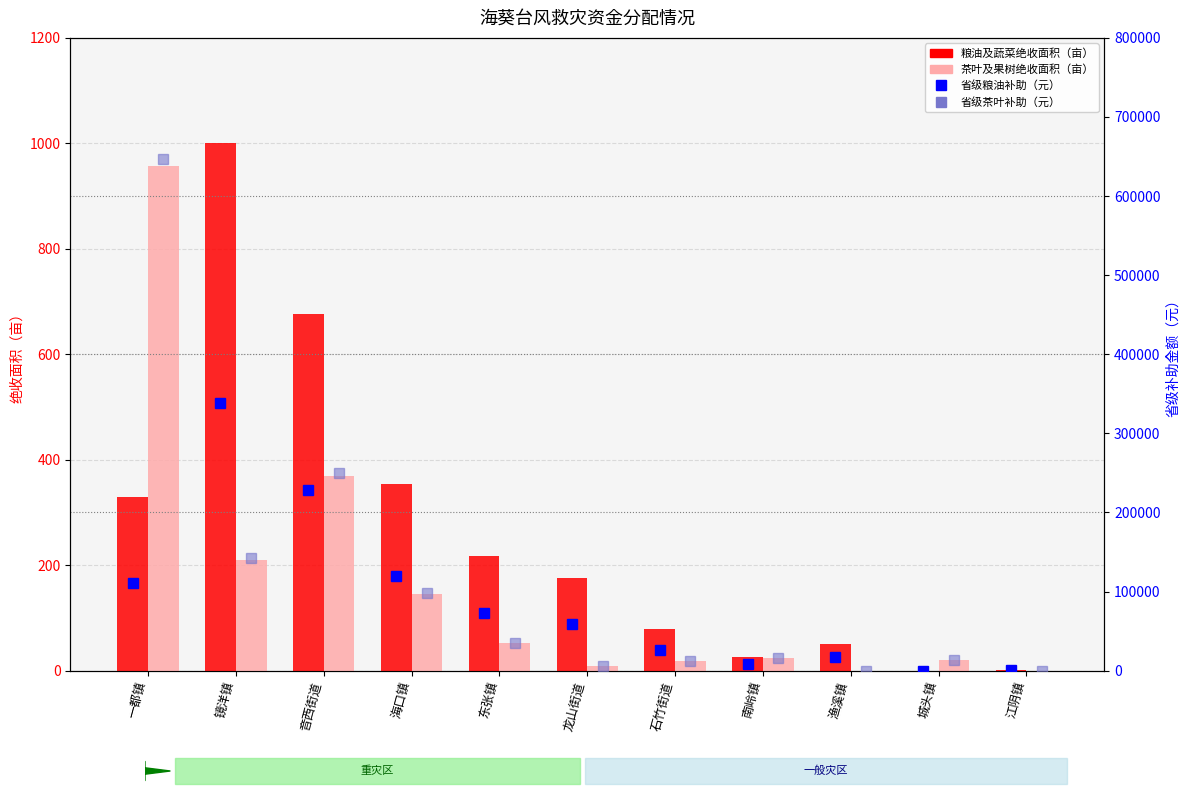

How many values in the 粮油及蔬菜绝收面积（亩） series exceed 175?

6